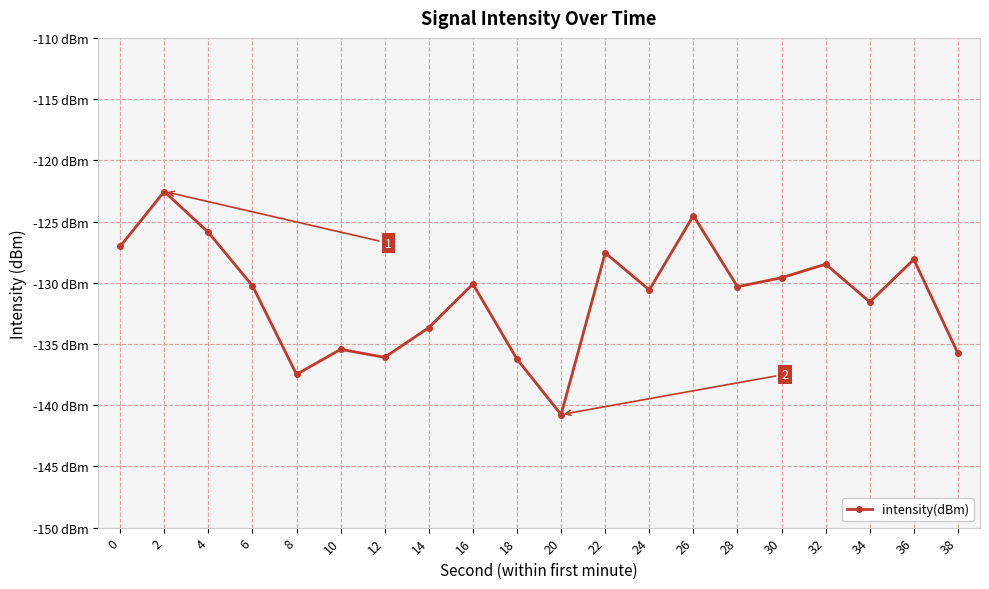

Is this an area chart (filled region under the line)?

No